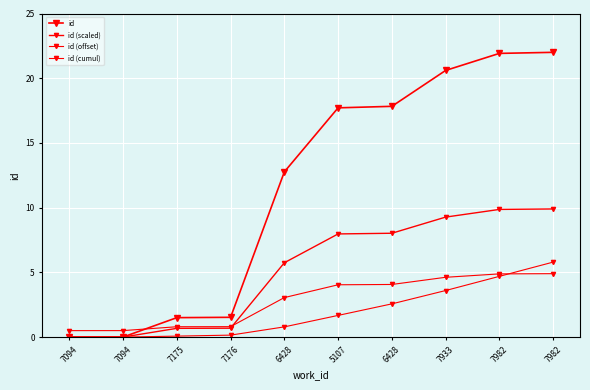

How many categories are shown in the chart?

10